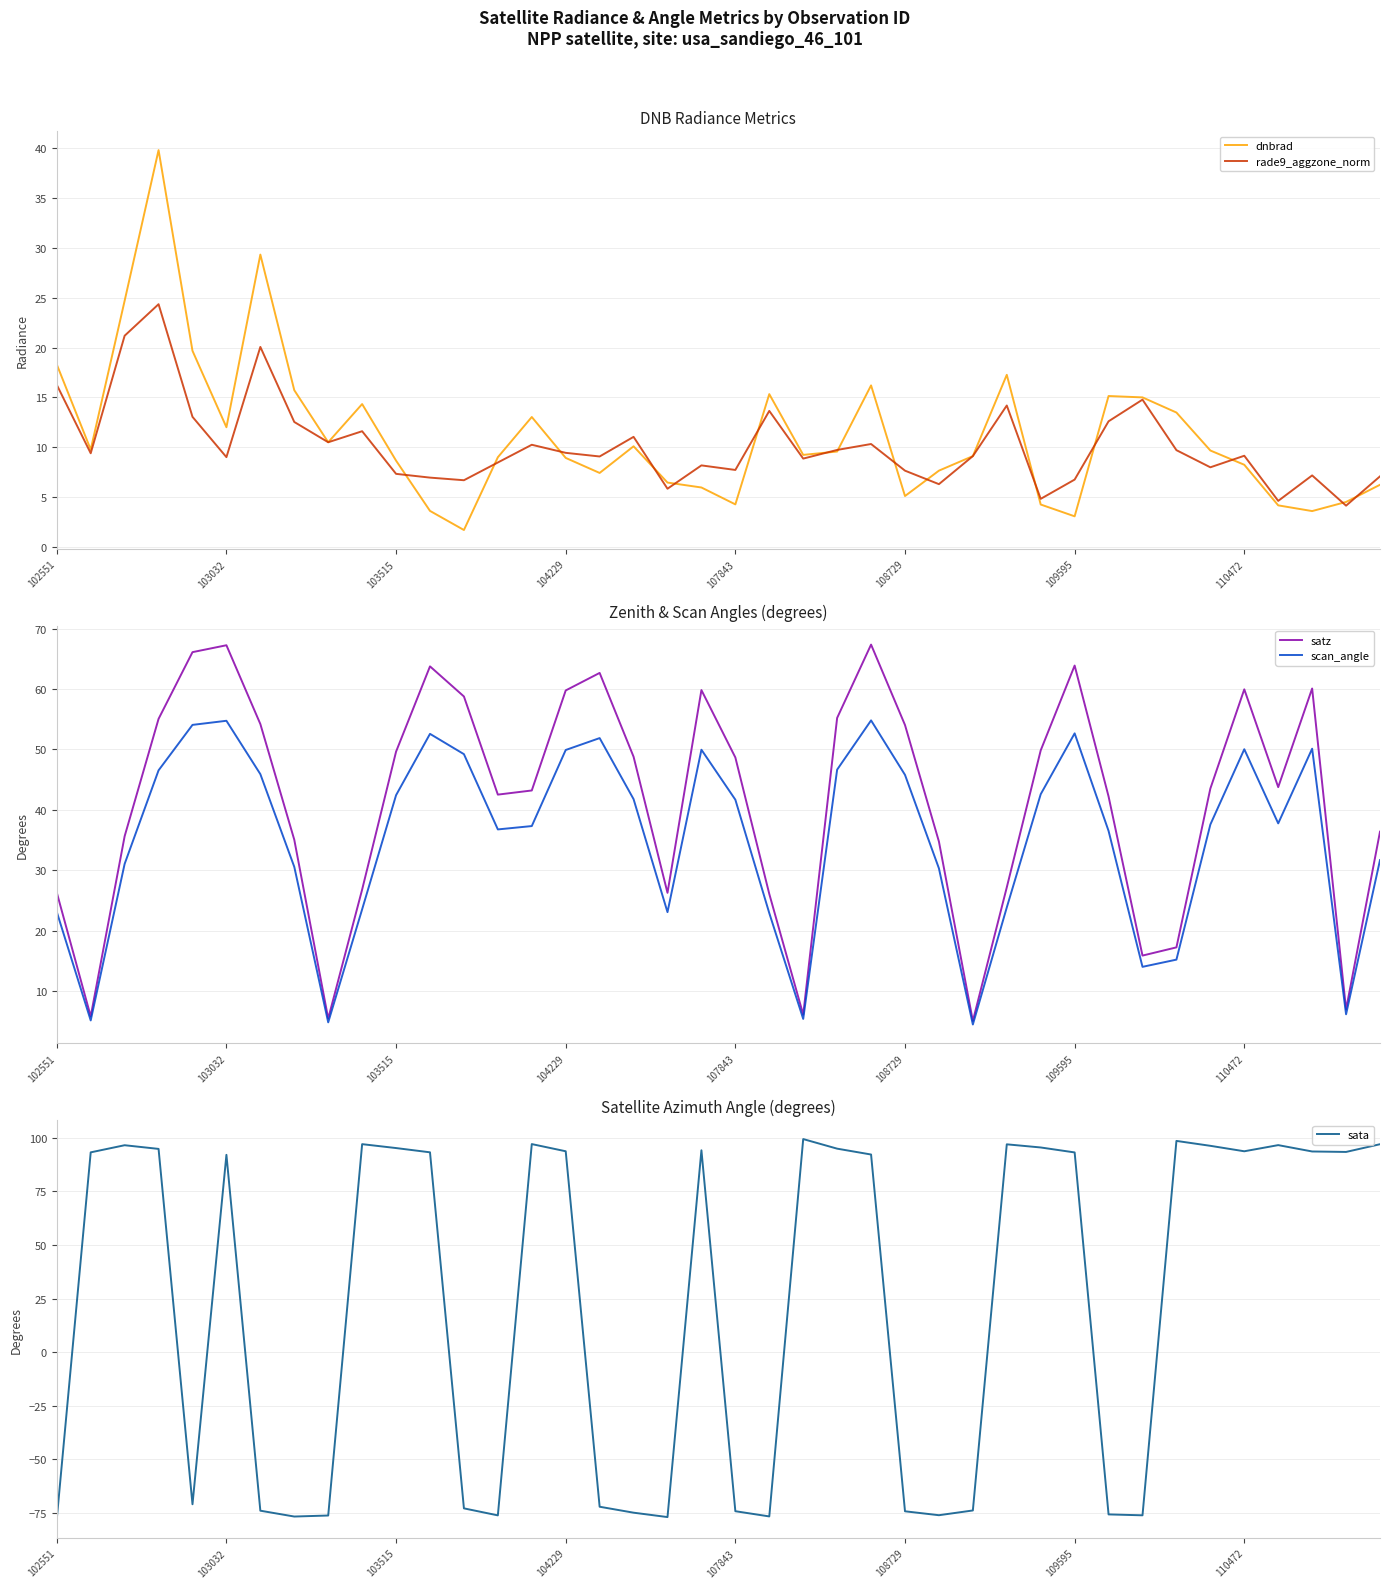

In satz, how many points are higher than both neighbors (excluding endpoints)?

8